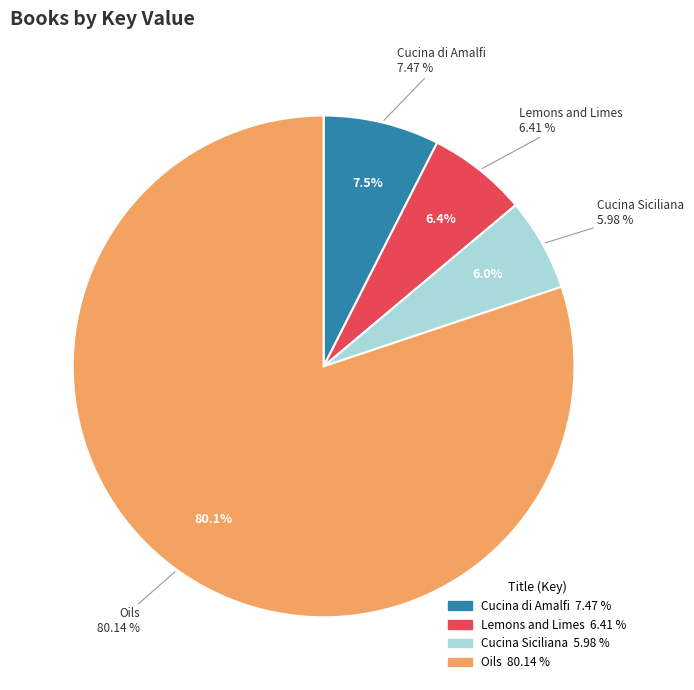

Which category has the biggest portion of the pie?

Oils